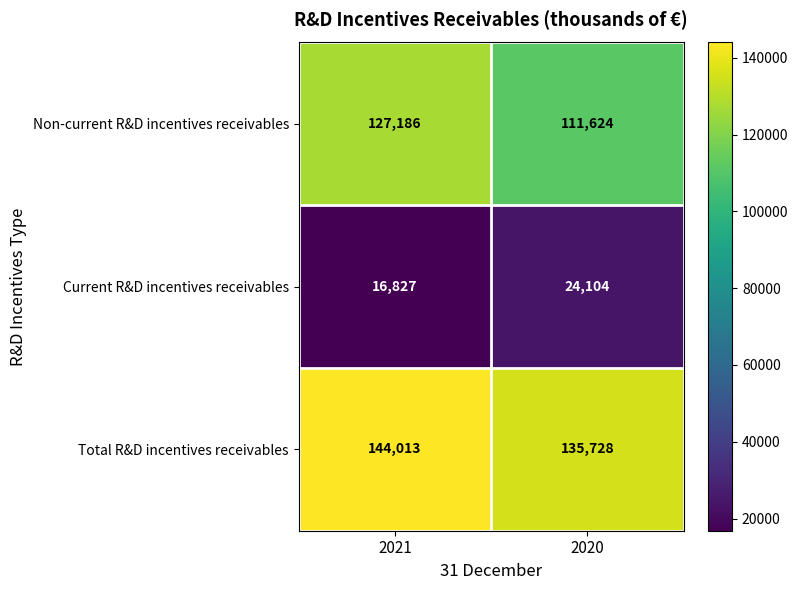

Where is Current R&D incentives receivables nearest to the value 20465?

2021